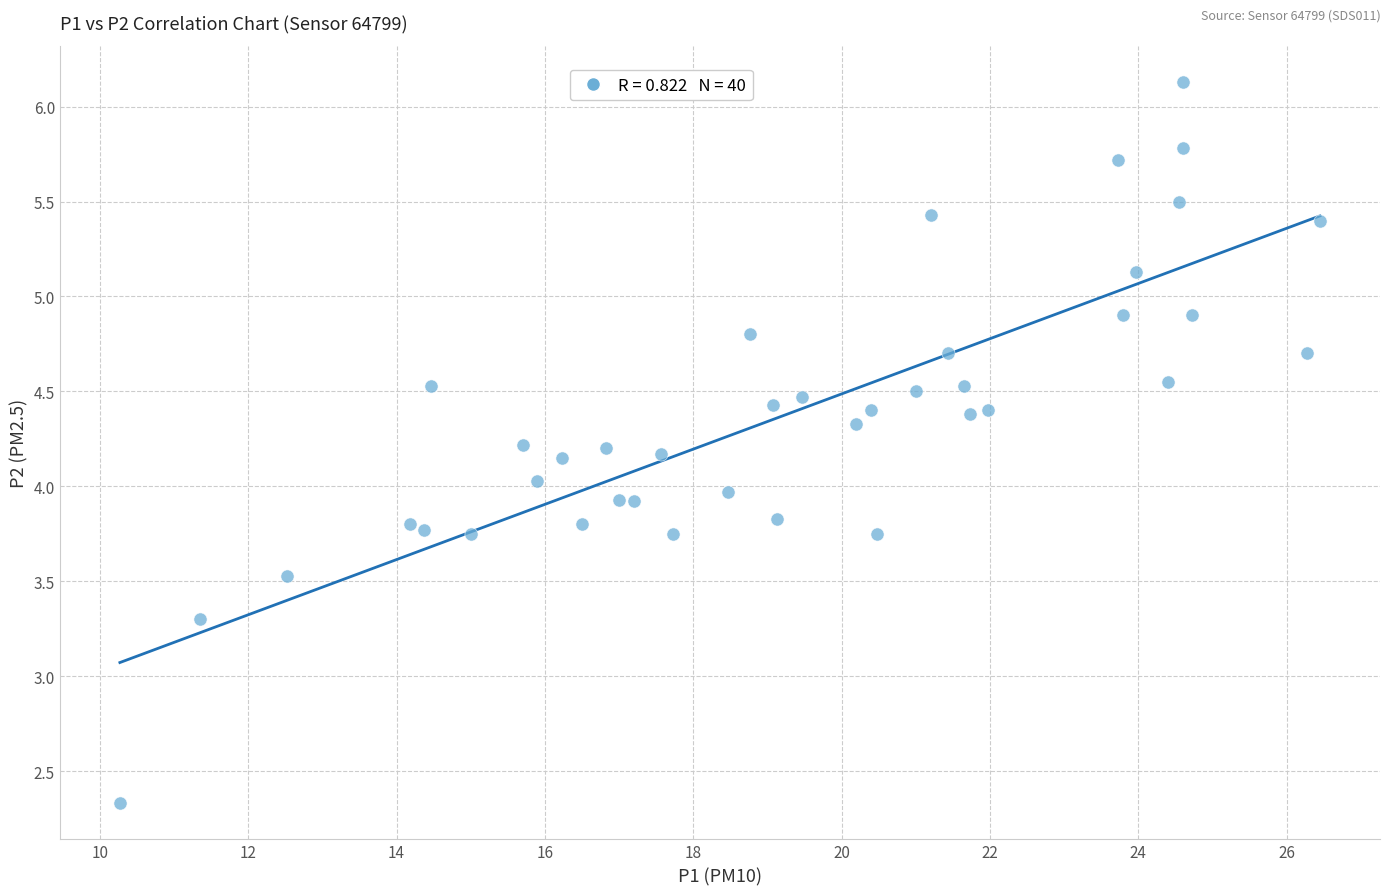

What is the range of X values (max minus min)?

16.2